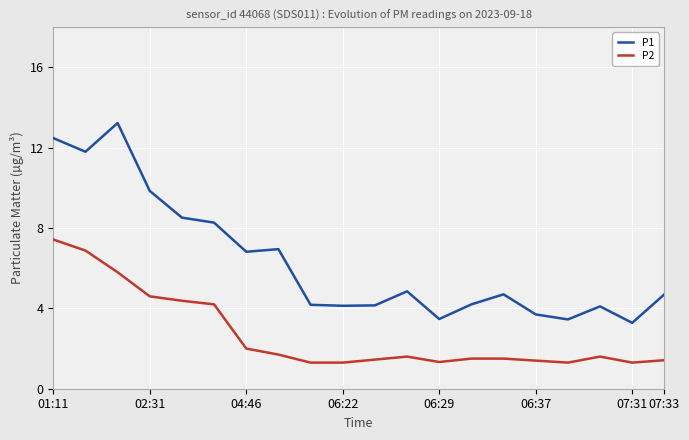

Which series has the largest total across all categories?

P1